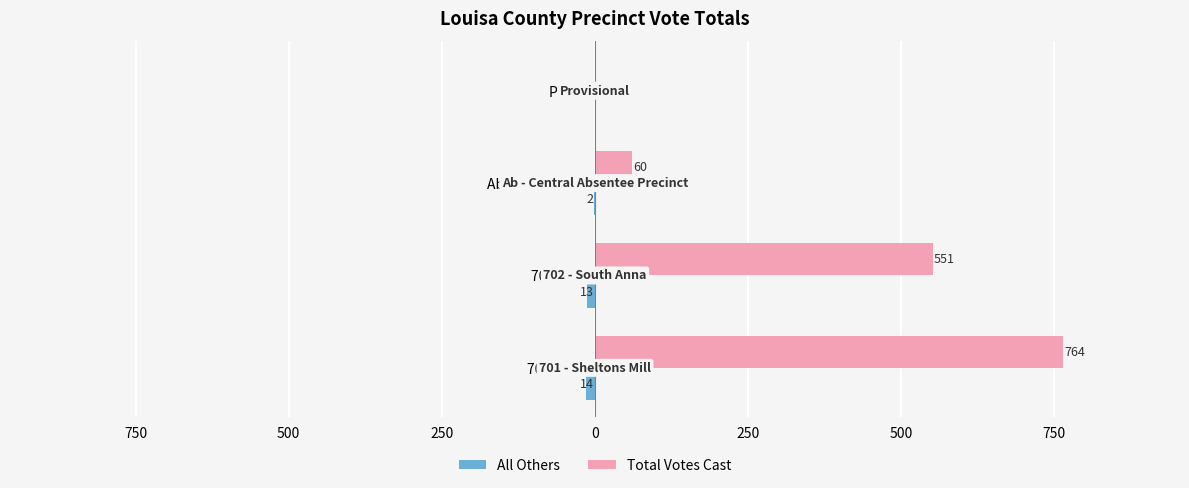

Which series has the widest spread of values?

Total Votes Cast